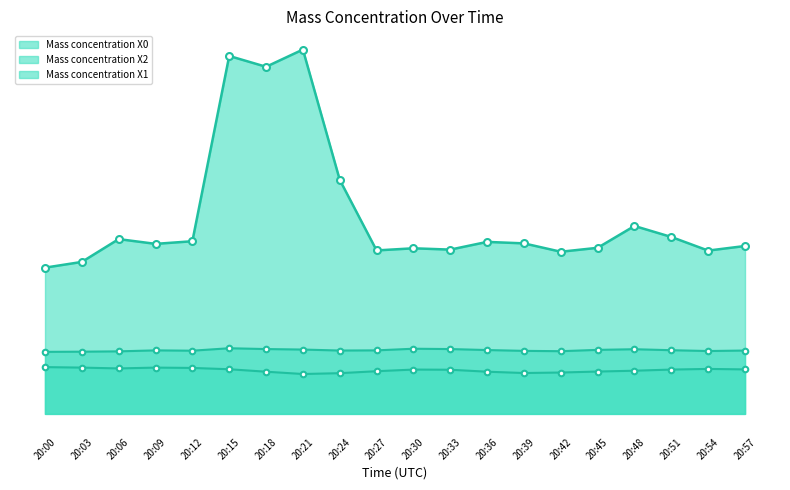

True or false: Mass concentration X0 has a value of 6.2 at 20:03.

False